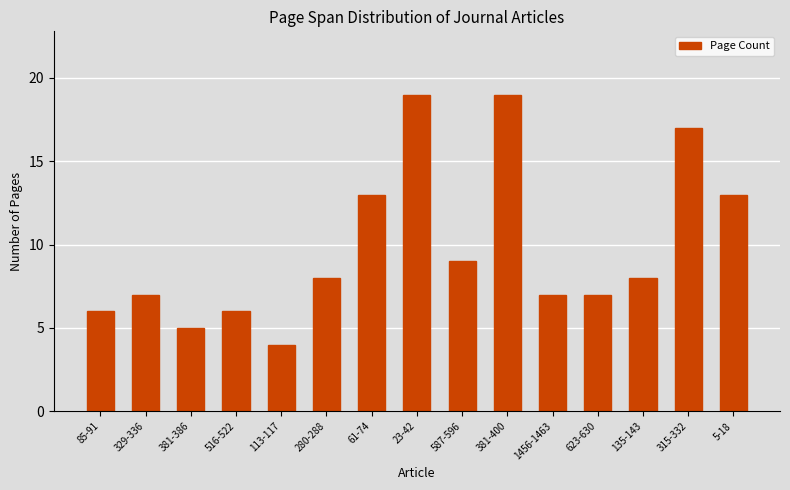

What is the smallest value displayed?

4